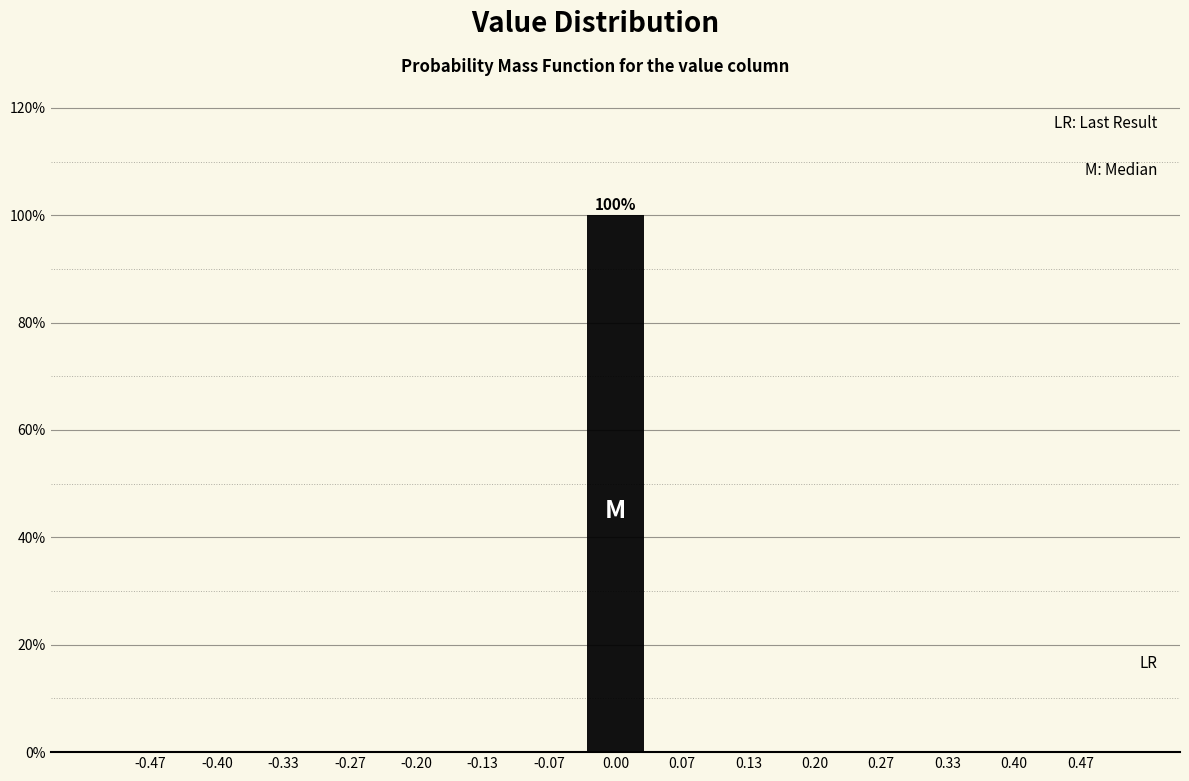

Which range on the x-axis has the tallest bar?

-0.03 to 0.03